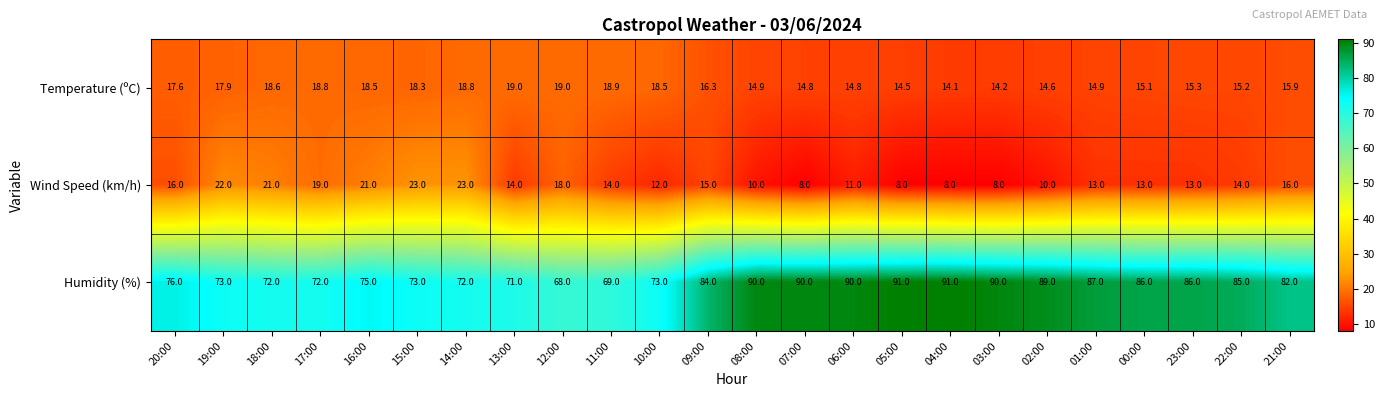

Between 05:00 and 01:00, which series saw the biggest shift?

Wind Speed (km/h)